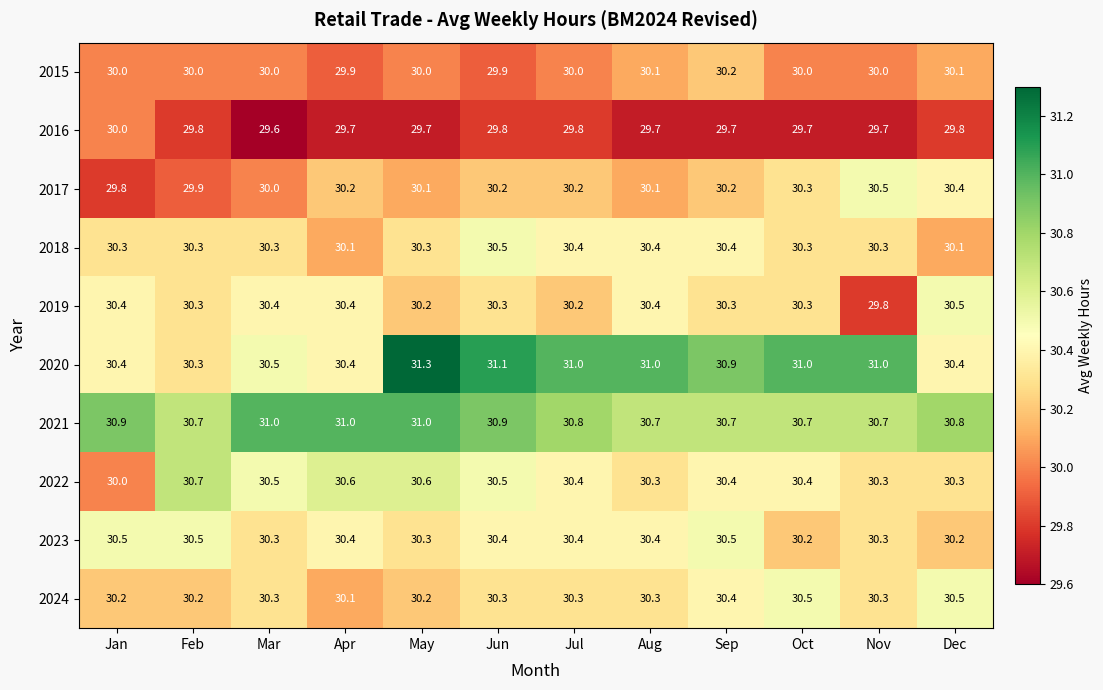

What is the difference between the 2020 values at Jul and Dec?

0.6